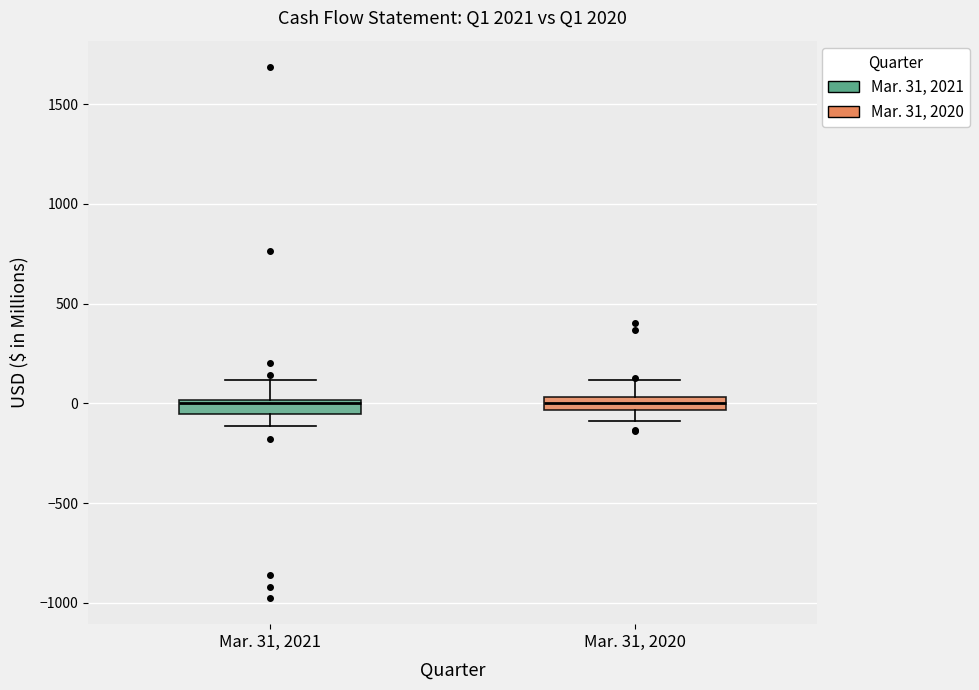

Where is the lower edge of the box for Mar. 31, 2020 on the y-axis? The values are not printed on the chart, so give them approximately, as read against the axis.

-50